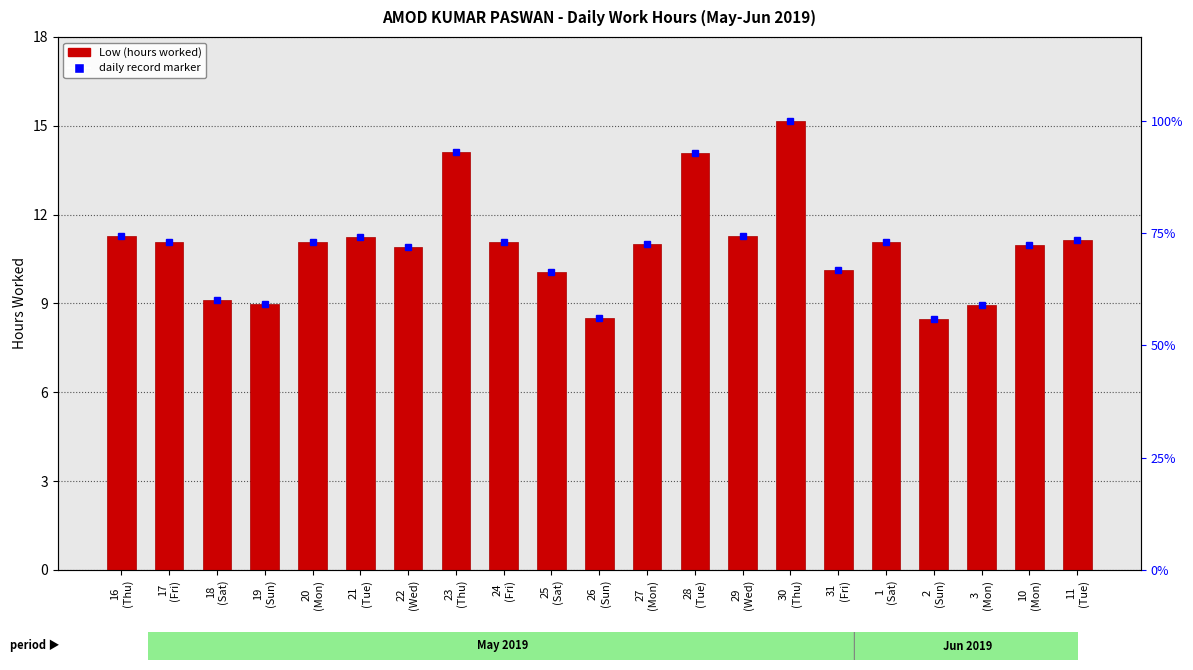

What is the greatest value displayed?

15.2